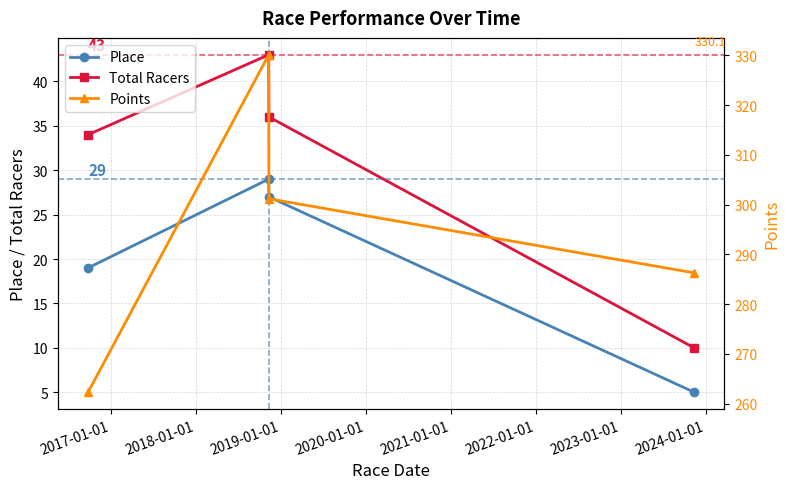

What is the minimum value for Total Racers?

10